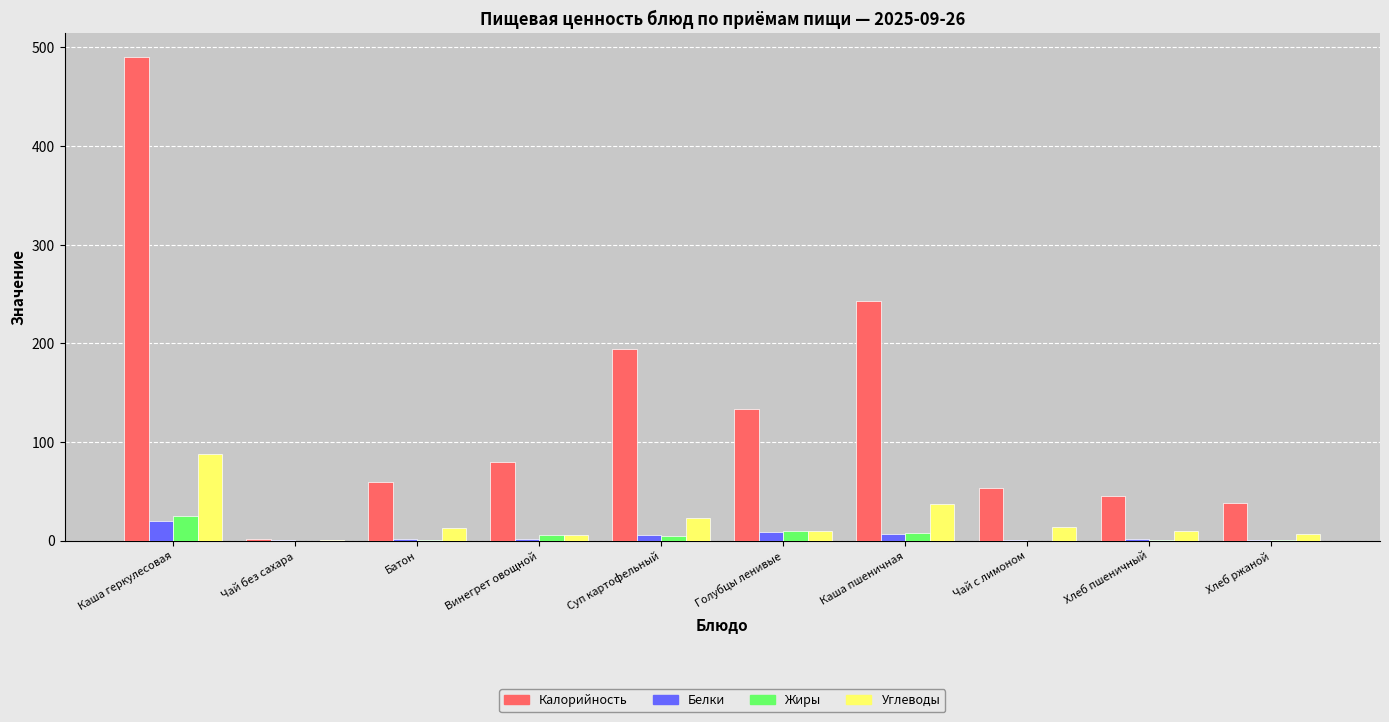

Is the value of Углеводы at Чай с лимоном greater than the value of Калорийность at Хлеб ржаной?

No